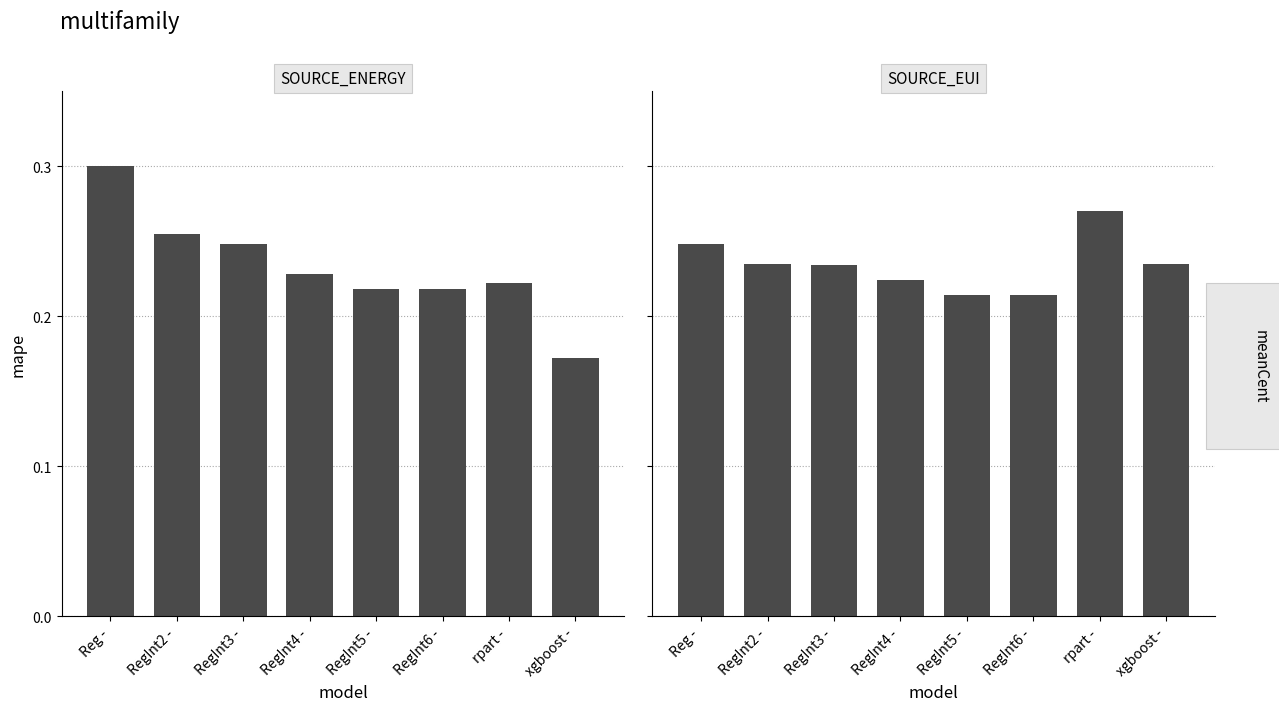

Reading right to left, what are all the values shown in this chart?

SOURCE_ENERGY: 0.2	0.2	0.2	0.2	0.2	0.2	0.3	0.3
SOURCE_EUI: 0.2	0.3	0.2	0.2	0.2	0.2	0.2	0.2